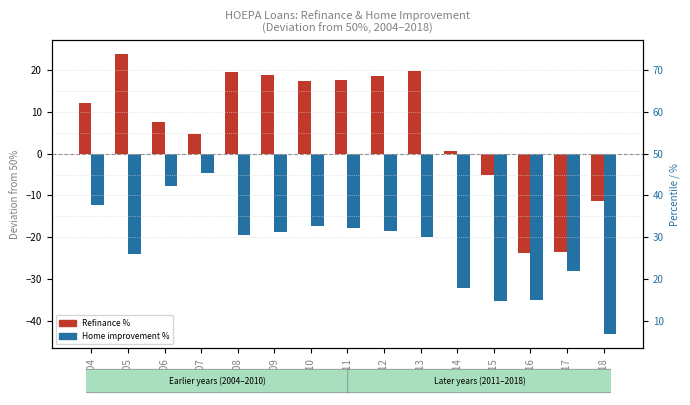

What is the difference between the highest and lowest values at 2011?

35.4